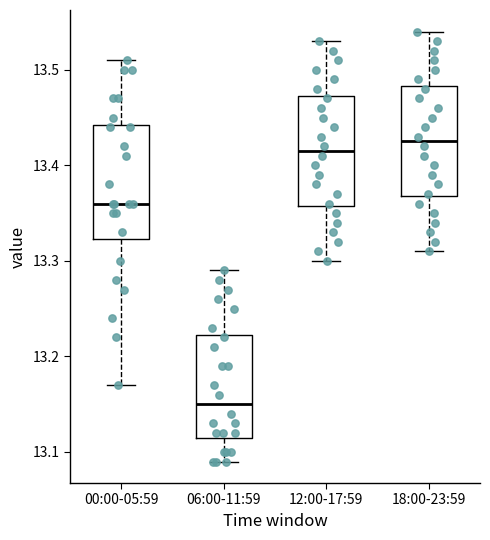

Reading left to right, read every box against the y-axis: the position of its median line, the range the box covers, and the ends of its whiskers. The values are not printed on the chart, so give them approximately, as read against the axis.

00:00-05:59: median 13.36, box 13.32 to 13.44, whiskers 13.17 to 13.51
06:00-11:59: median 13.15, box 13.12 to 13.22, whiskers 13.09 to 13.29
12:00-17:59: median 13.42, box 13.36 to 13.47, whiskers 13.30 to 13.53
18:00-23:59: median 13.43, box 13.37 to 13.48, whiskers 13.31 to 13.54